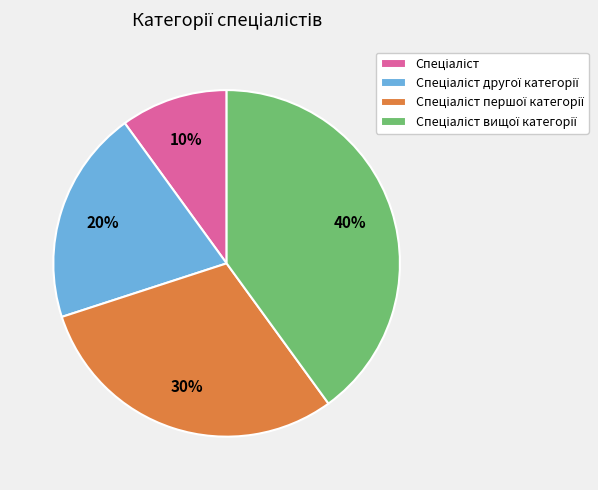

To the nearest percent, what is the difference between the largest and smallest slice percentages?

30%